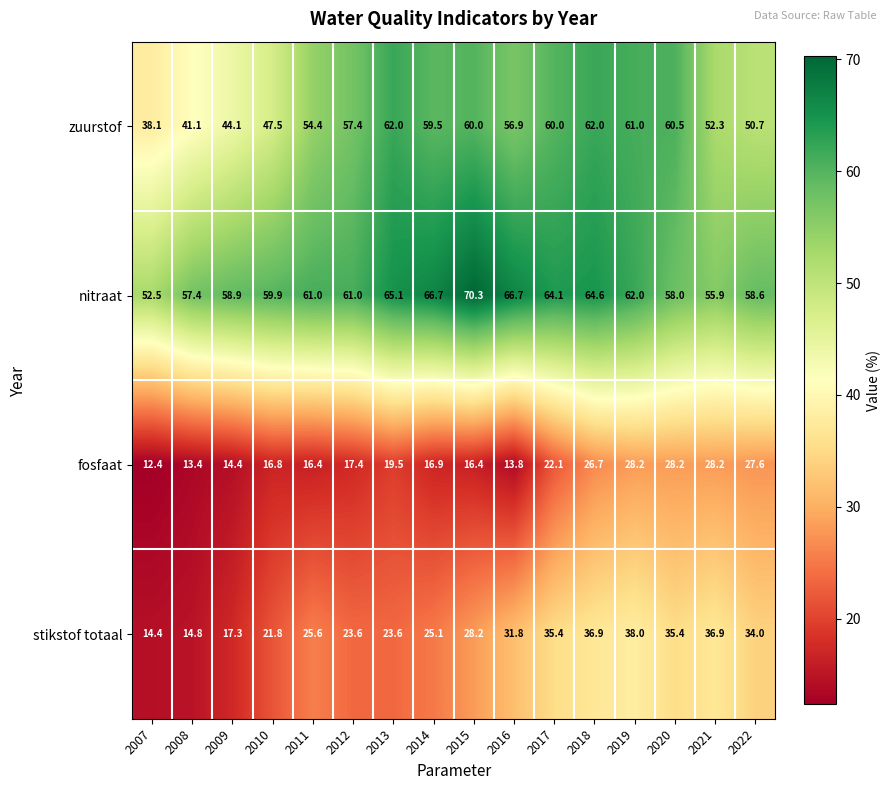

Is the value of nitraat at 2017 greater than the value of stikstof totaal at 2013?

Yes